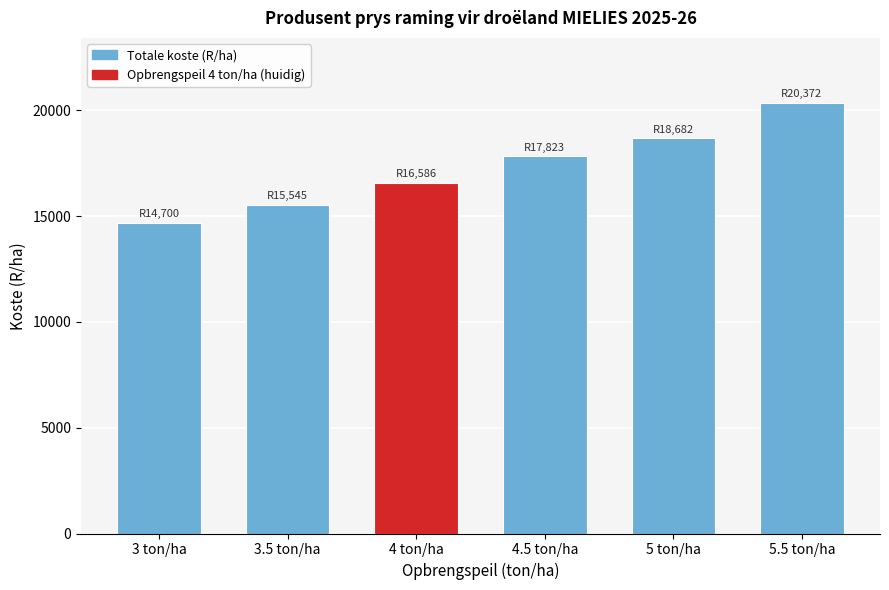

Reading left to right, list all the values displayed in this chart.

14699.7	15544.8	16586.0	17823.3	18681.8	20372.5